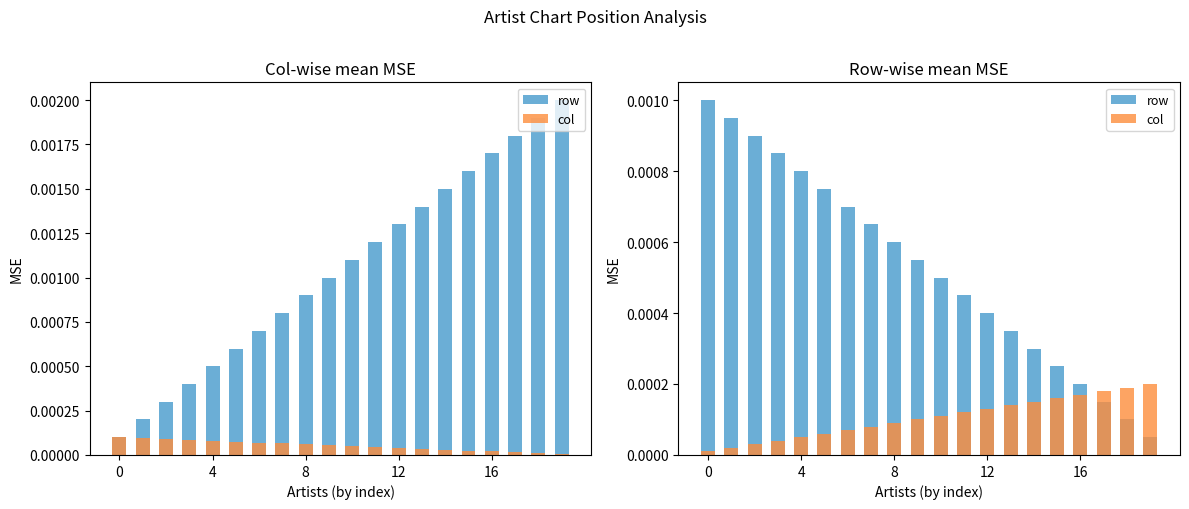

Is it true that row equals 0.0 at 7?

True